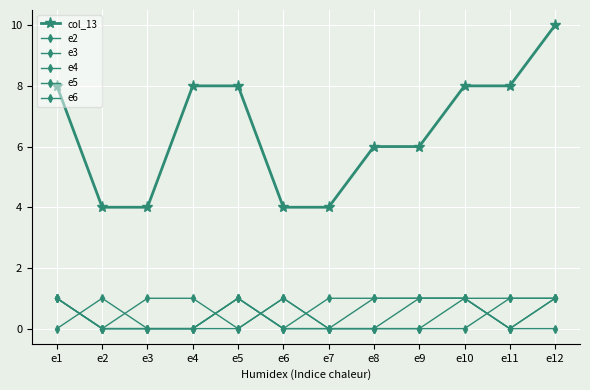

Between e3 and e12, which series saw the biggest shift?

col_13